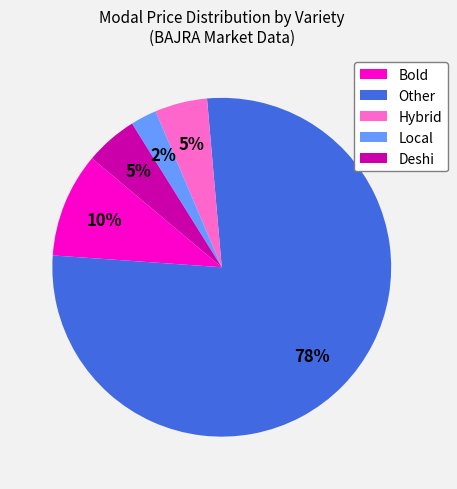

Which slice is the largest?

Other